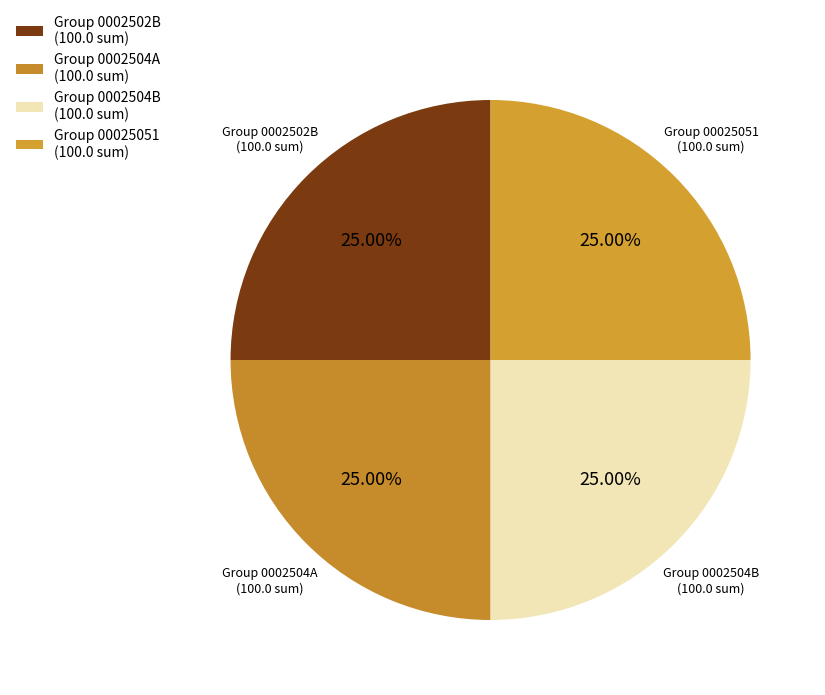

Does Group 0002502B (100.0 sum) represent more than half of the total?

No